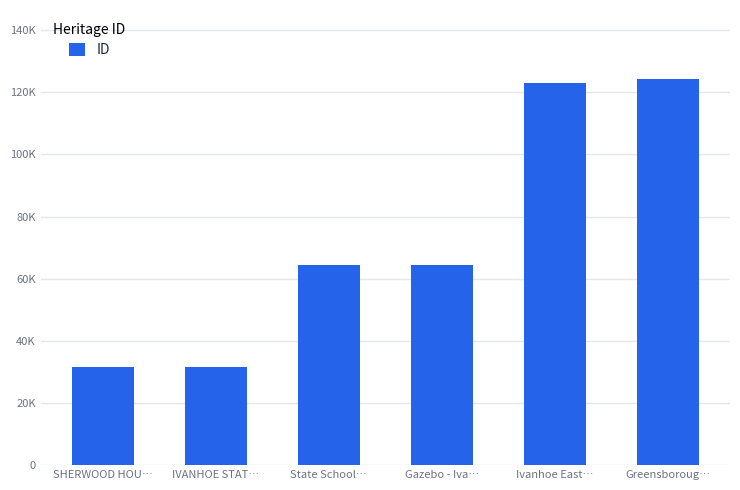

Approximately how many times larger is the value at State School… compared to IVANHOE STAT…?

2.0